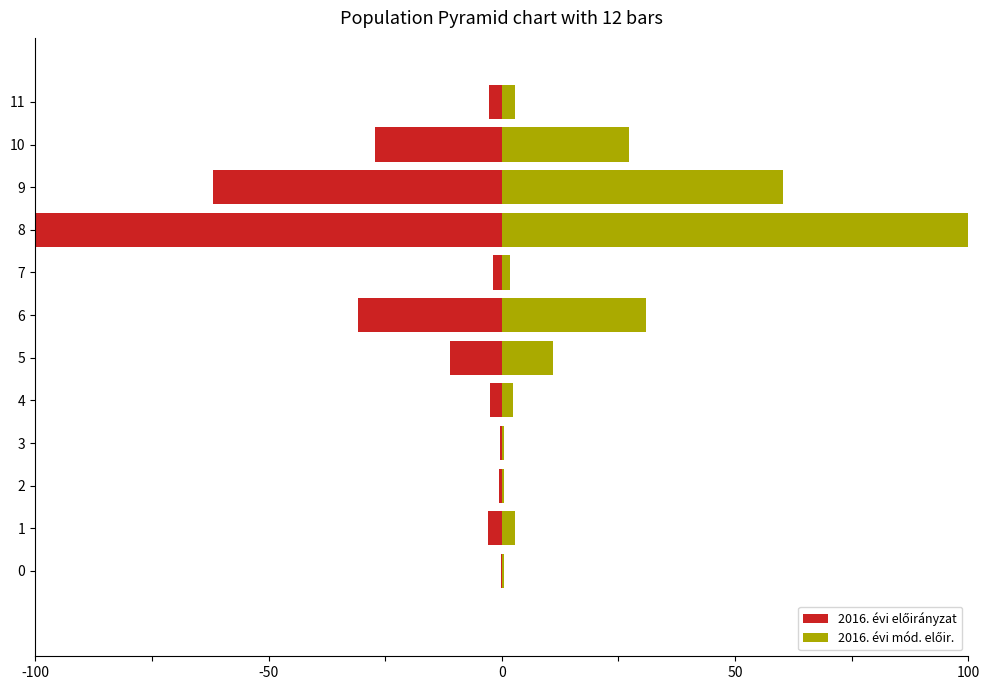

What position from the left is 6?

7